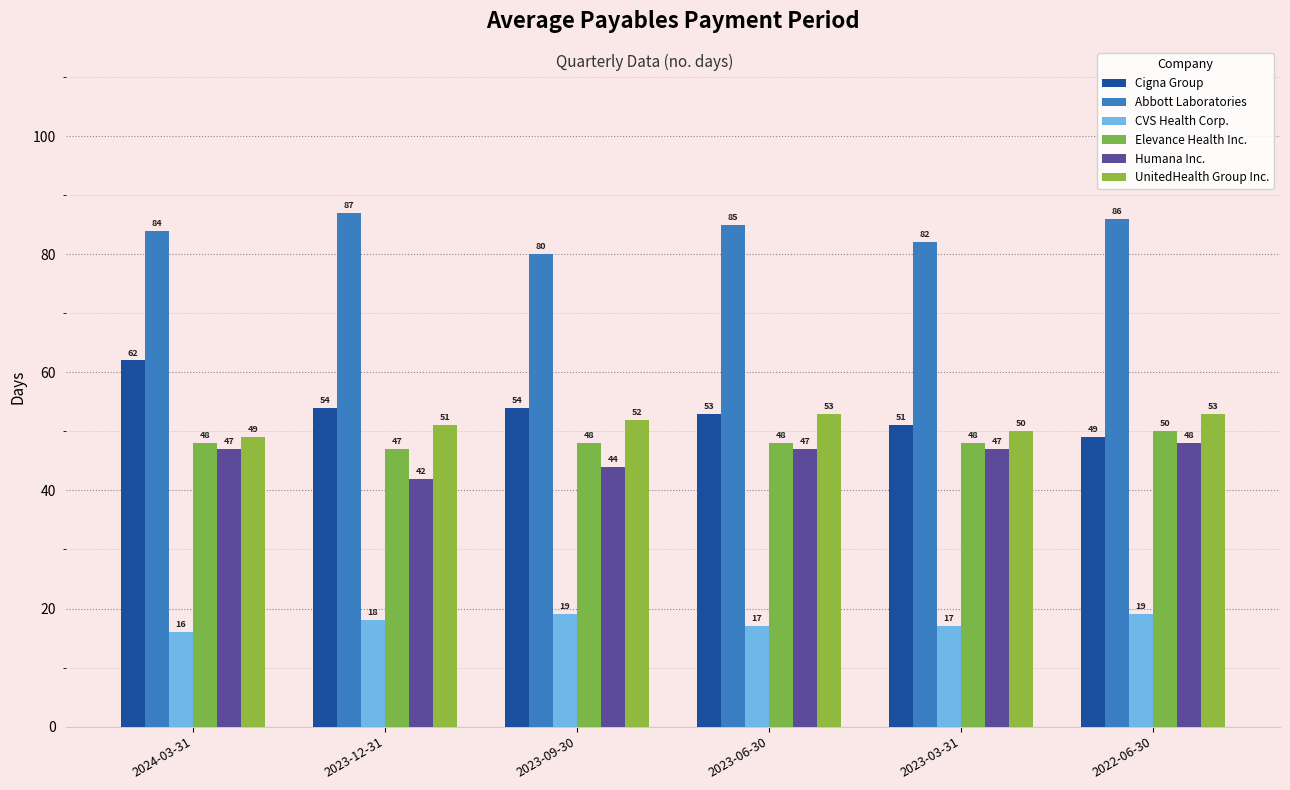

Is the value of Cigna Group at 2023-03-31 greater than the value of Humana Inc. at 2023-09-30?

Yes